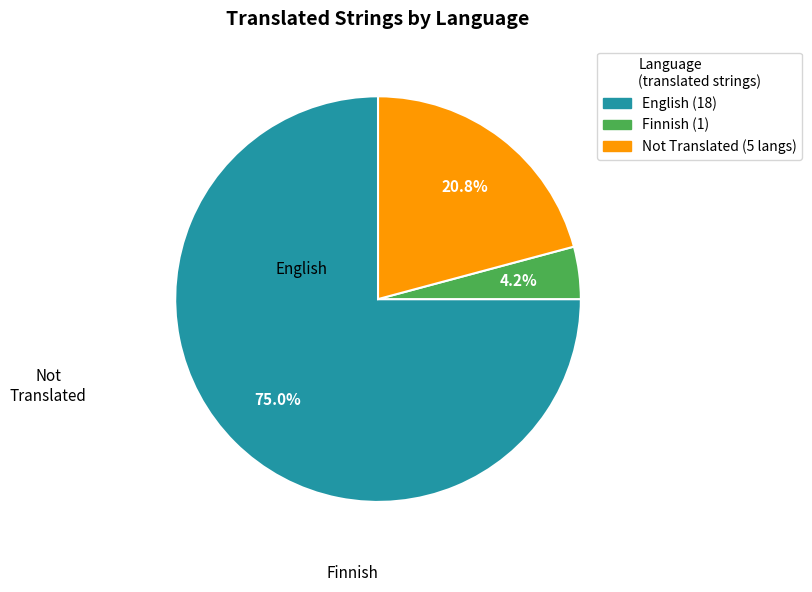

Is there a majority slice in this chart?

Yes